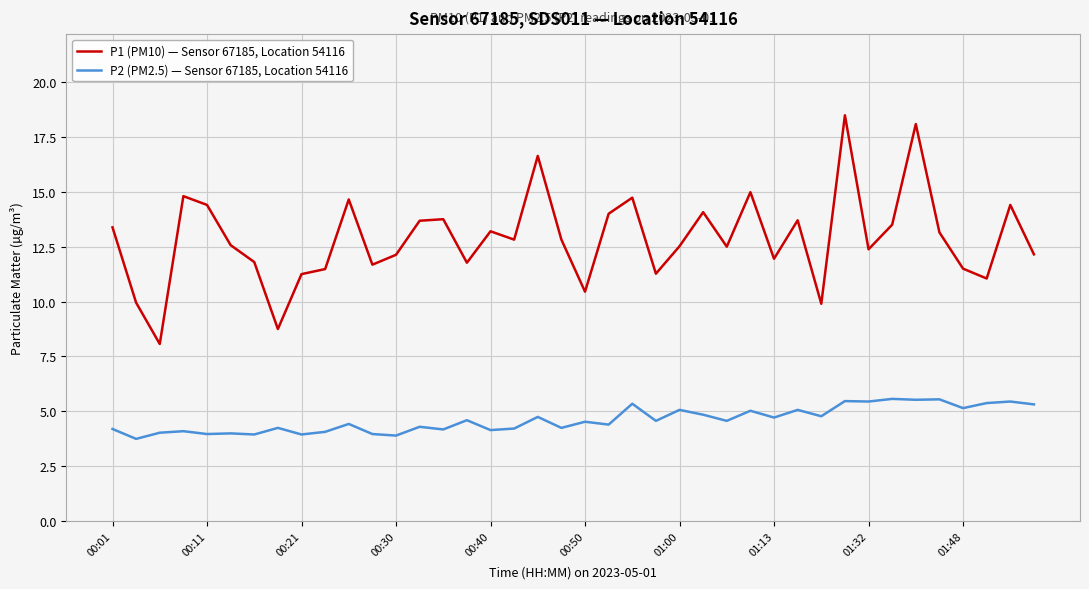

What is the difference between the maximum and minimum values in the P2 (PM2.5) — Sensor 67185, Location 54116 series?

1.8